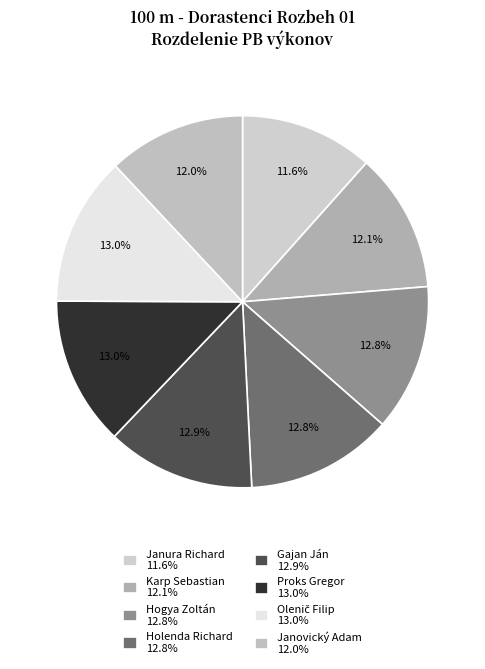

To the nearest percent, what is the difference between the largest and smallest slice percentages?

1%